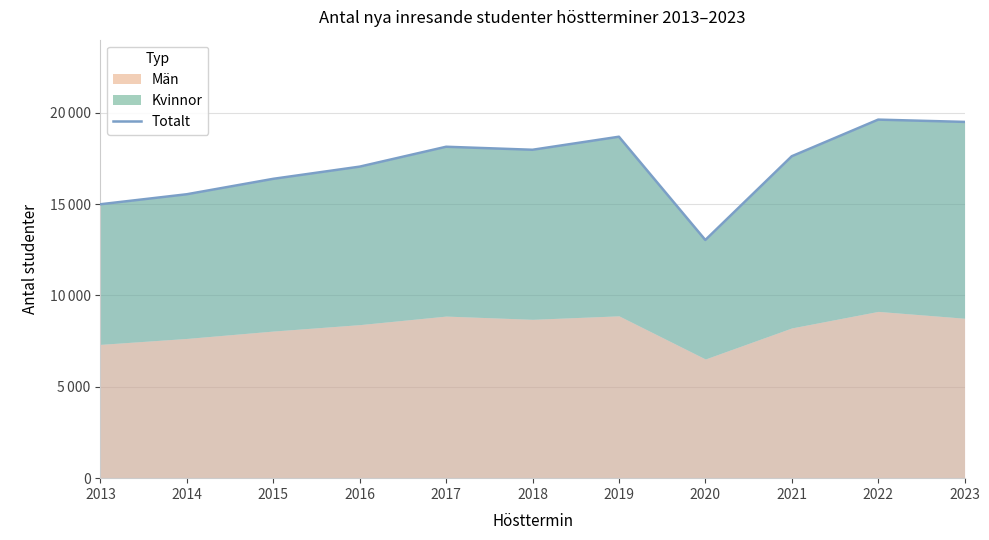

True or false: the data has more than 1 interior local peaks.

True